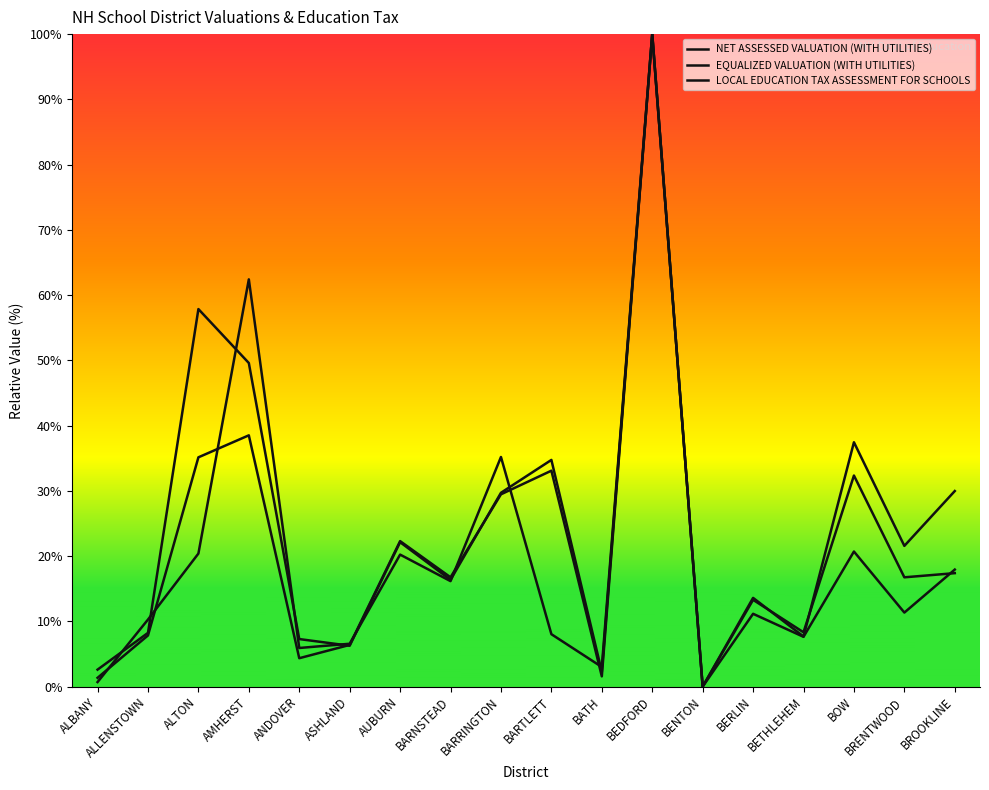

Does the chart have visible grid lines?

No